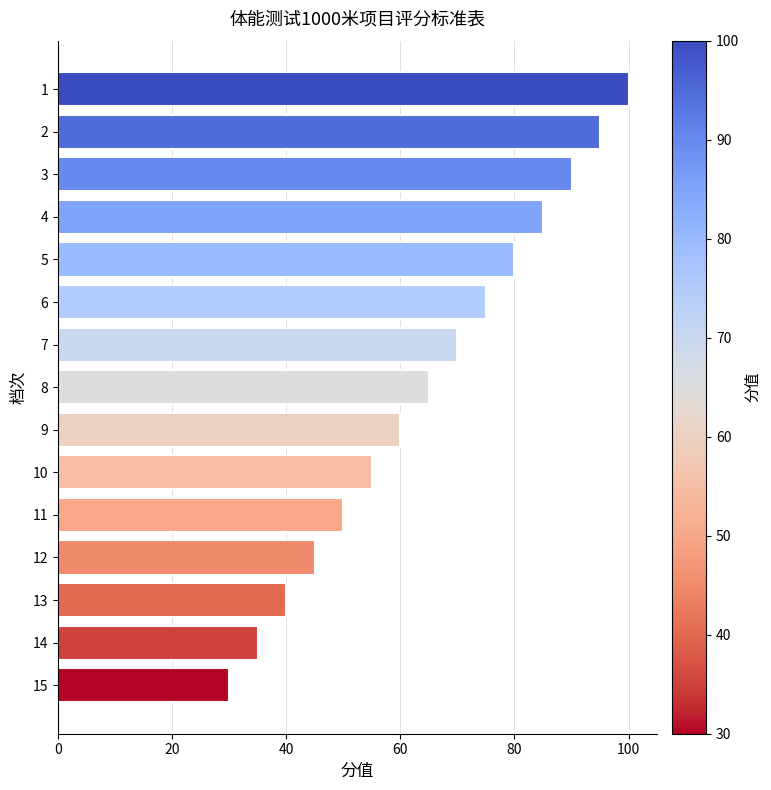

Reading bottom to top, transcribe all the data shown in this chart.

30	35	40	45	50	55	60	65	70	75	80	85	90	95	100